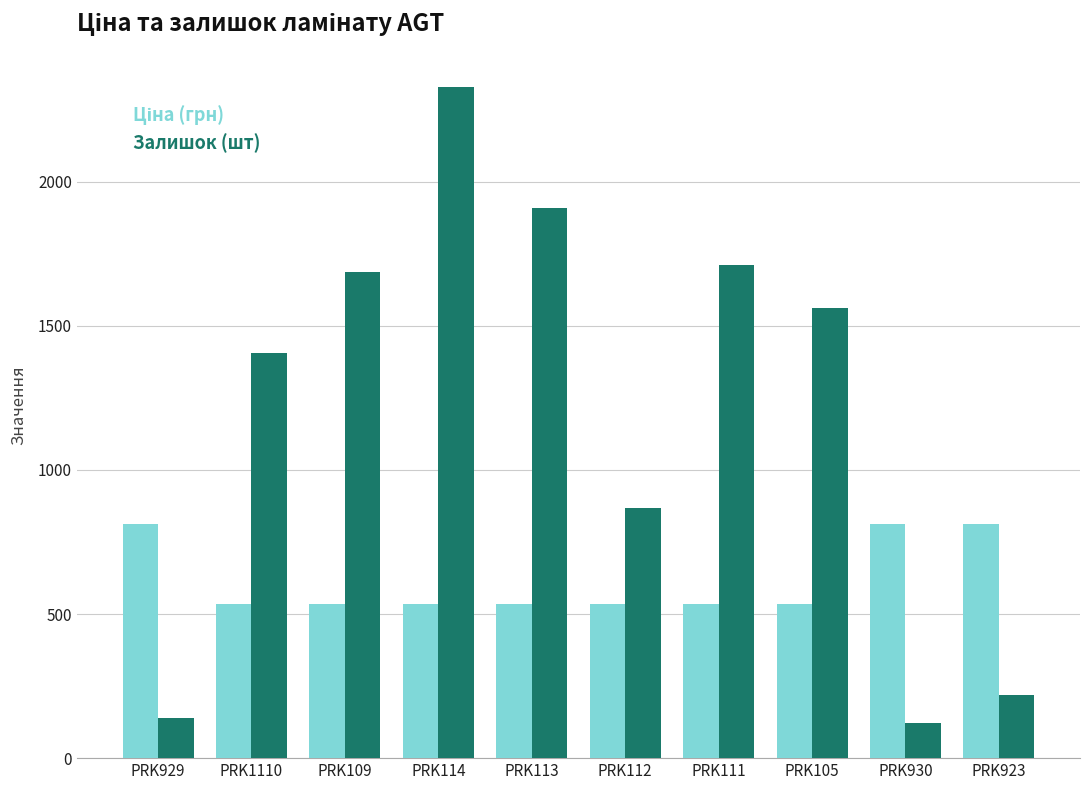

What is the label of the 4th bar from the right?

PRK111